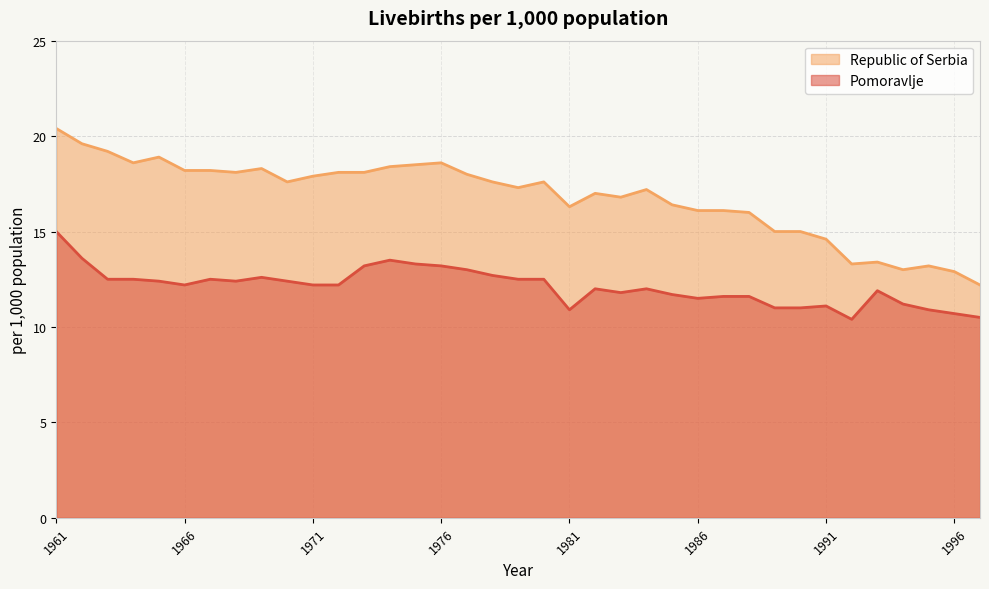

Which category has the lowest value in the Republic of Serbia series?

1997